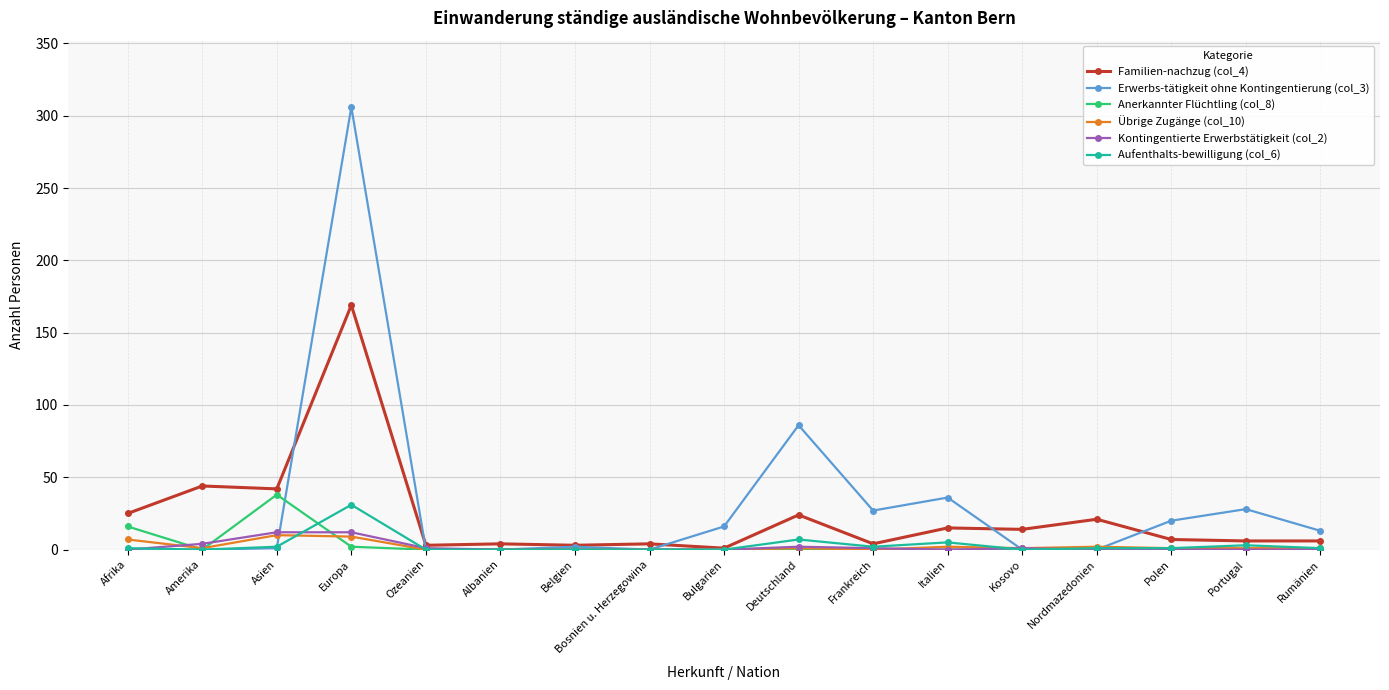

At which label is Anerkannter Flüchtling (col_8) closest to 19?

Afrika